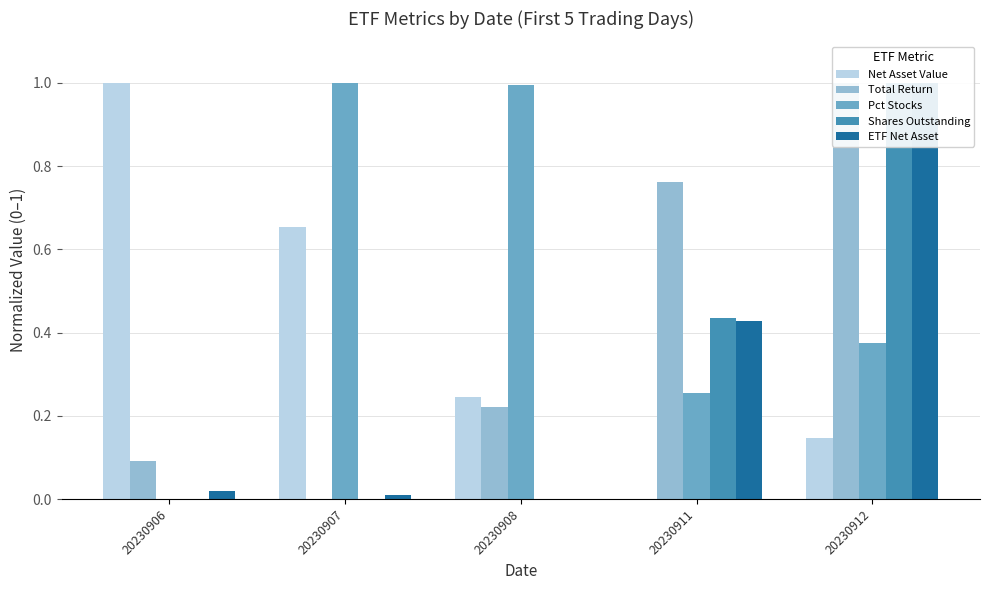

Reading right to left, transcribe all the data shown in this chart.

Net Asset Value: 20230912=0.1	20230911=0.0	20230908=0.2	20230907=0.7	20230906=1.0
Total Return: 20230912=1.0	20230911=0.8	20230908=0.2	20230907=0.0	20230906=0.1
Pct Stocks: 20230912=0.4	20230911=0.3	20230908=1.0	20230907=1.0	20230906=0.0
Shares Outstanding: 20230912=1.0	20230911=0.4	20230908=0.0	20230907=0.0	20230906=0.0
ETF Net Asset: 20230912=1.0	20230911=0.4	20230908=0.0	20230907=0.0	20230906=0.0